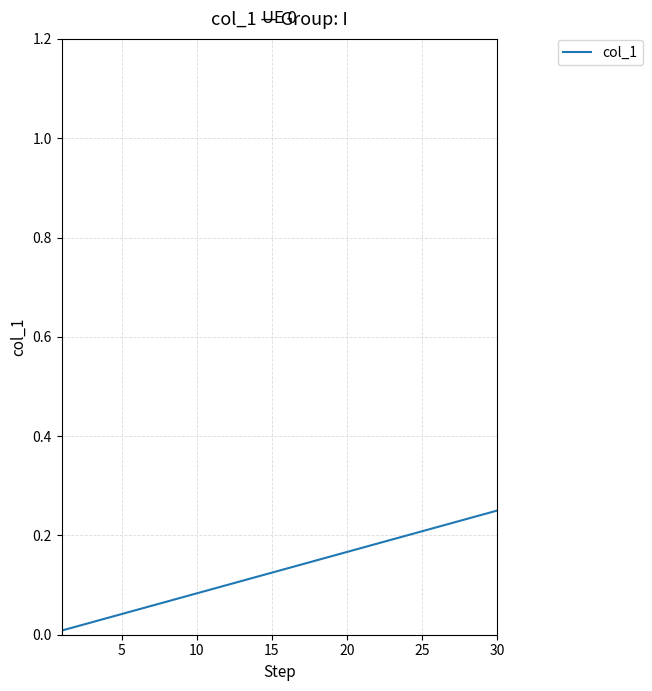

True or false: the data has more than 2 interior local peaks.

False